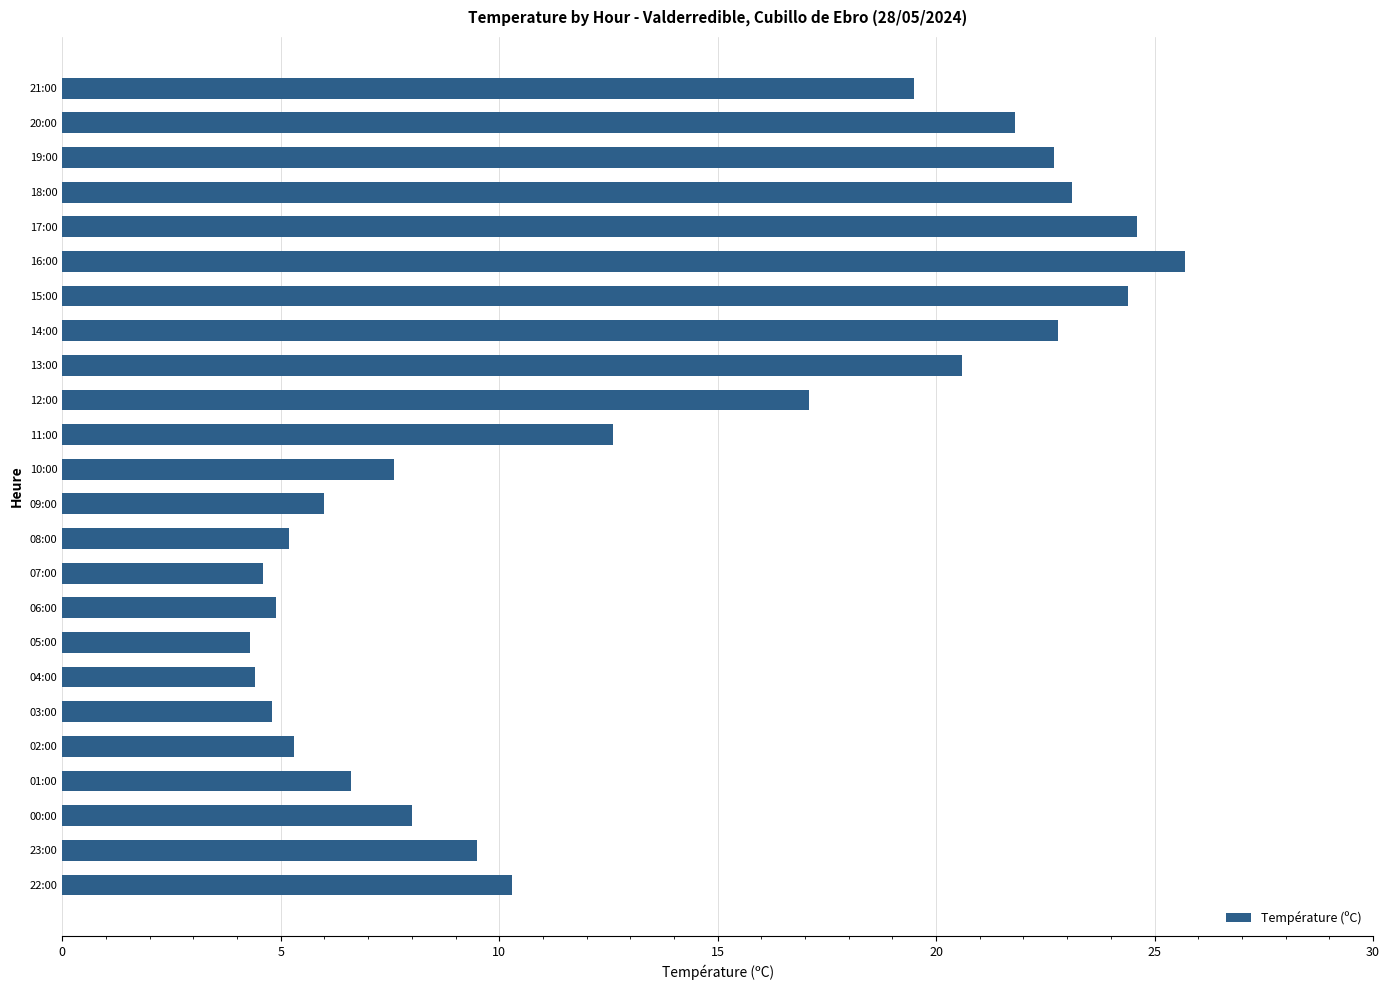

What is the difference between the maximum and second lowest values?

21.3